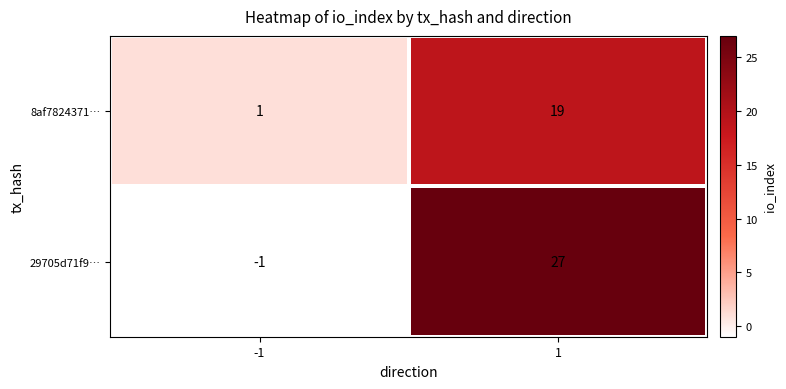

What is the minimum value shown in the chart?

-1